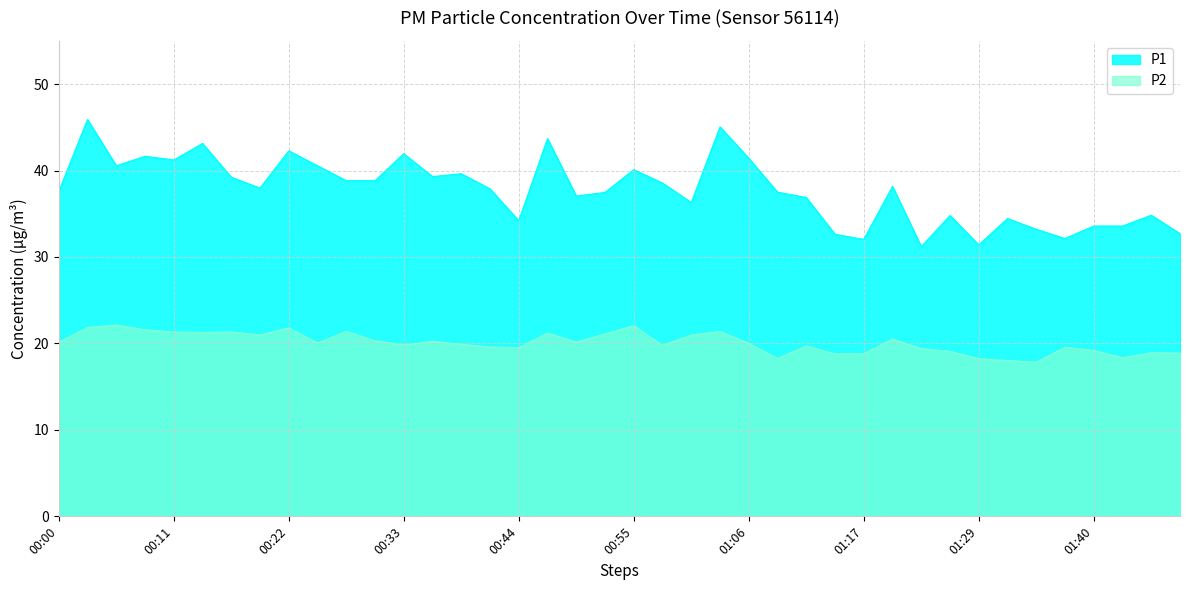

Reading left to right, what are all the values shown in this chart?

P1: 37.6	45.9	40.5	41.6	41.2	43.1	39.2	38.0	42.3	40.5	38.8	38.8	42.0	39.3	39.6	37.9	34.2	43.7	37.0	37.5	40.1	38.5	36.3	45.0	41.4	37.5	36.9	32.6	32.0	38.2	31.2	34.8	31.4	34.5	33.2	32.1	33.6	33.6	34.8	32.7
P2: 20.1	21.9	22.1	21.6	21.3	21.3	21.3	21.0	21.8	20.1	21.4	20.3	19.8	20.2	19.9	19.6	19.5	21.2	20.1	21.1	22.1	19.8	21.0	21.4	20.0	18.3	19.7	18.8	18.8	20.5	19.4	19.1	18.2	18.0	17.8	19.6	19.2	18.4	18.9	18.9